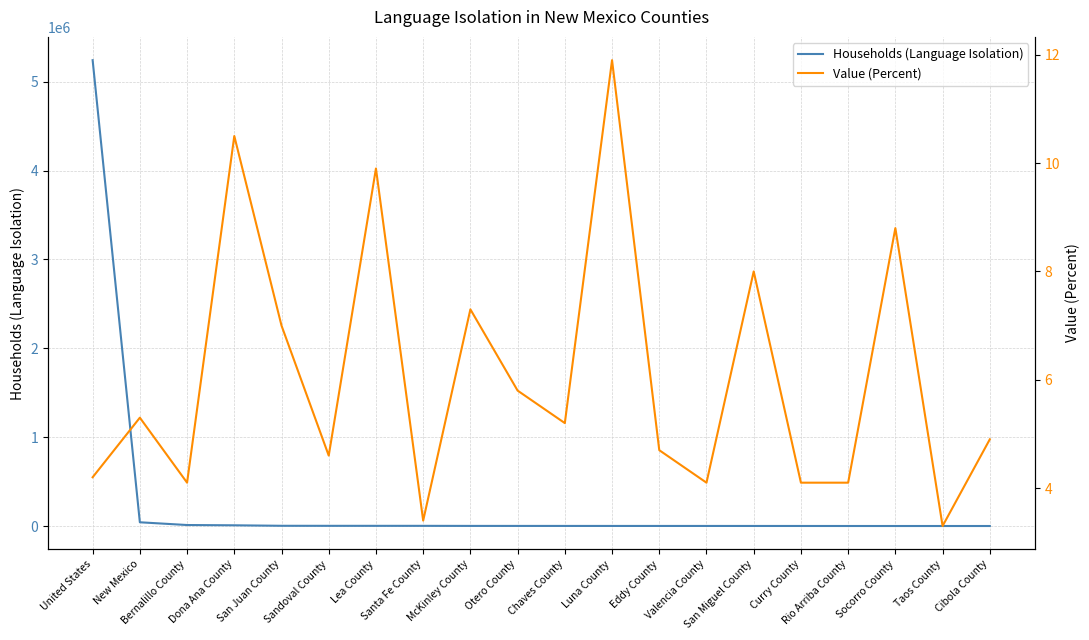

Read the Value (Percent) value at McKinley County.

7.3